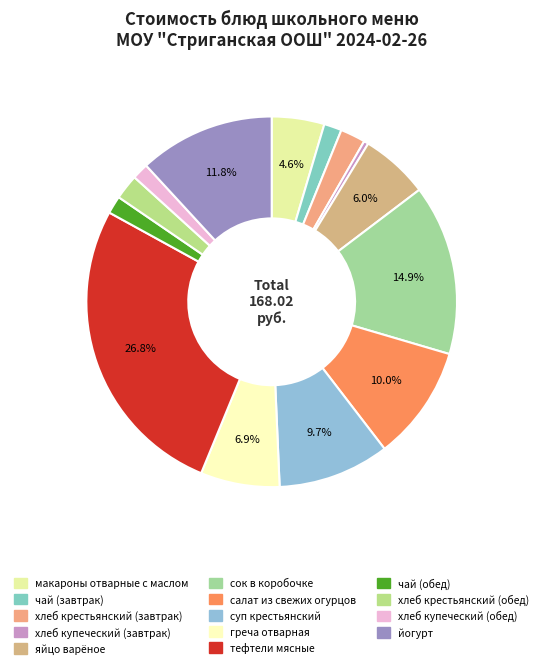

The хлеб купеческий (завтрак) slice represents 9% of the pie. True or false?

False